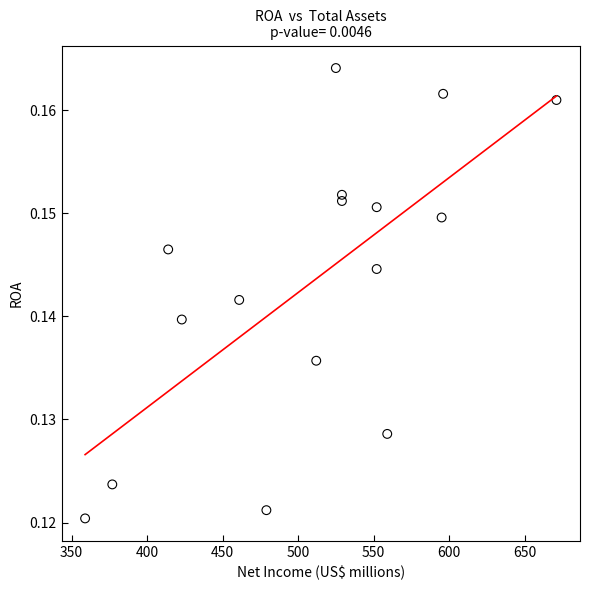

What is the range of X values (max minus min)?

312.0